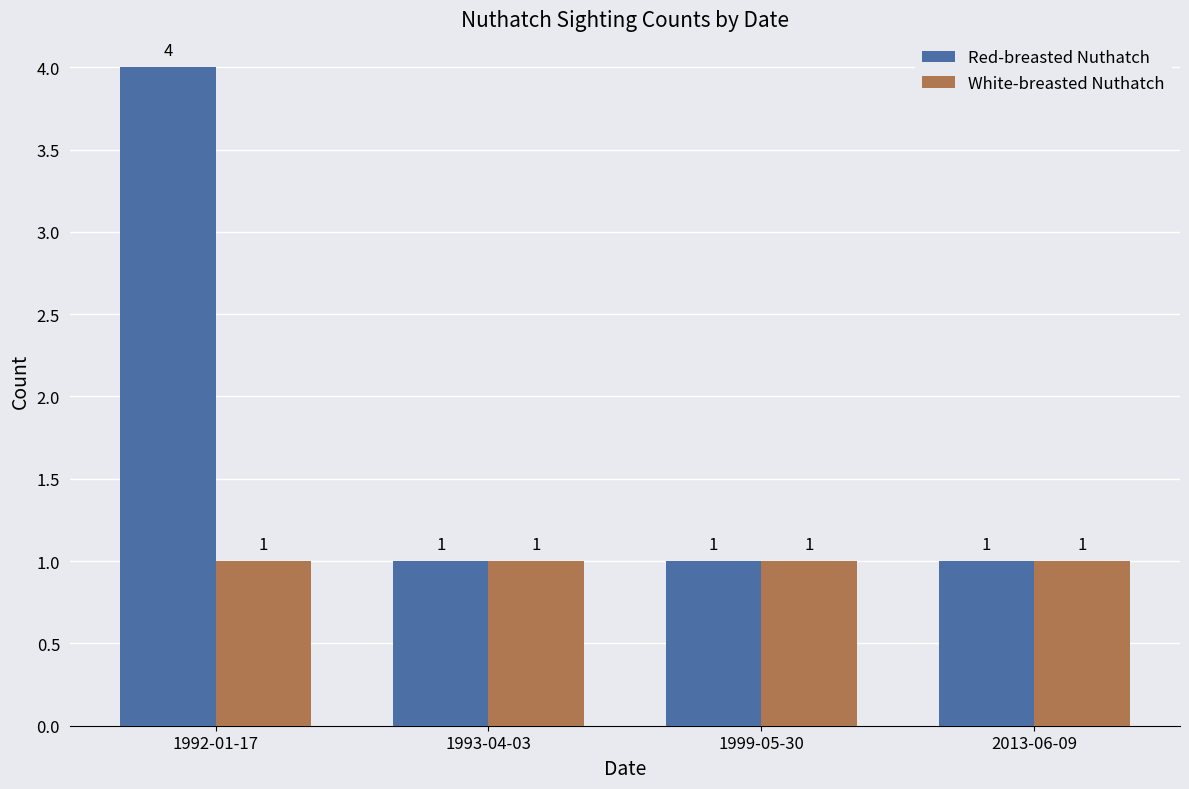

Does the chart contain stacked bars?

No